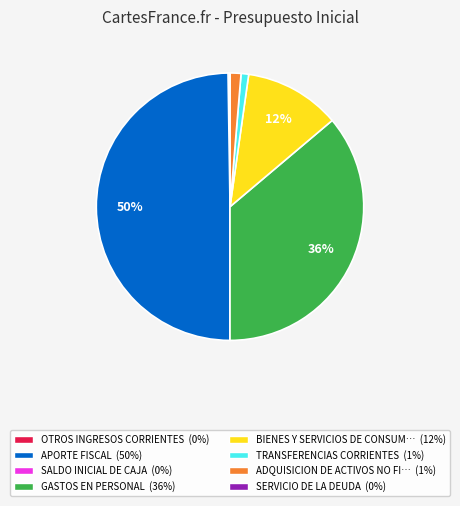

To the nearest percent, what portion does ADQUISICION DE ACTIVOS NO FI… (1%) represent?

1%